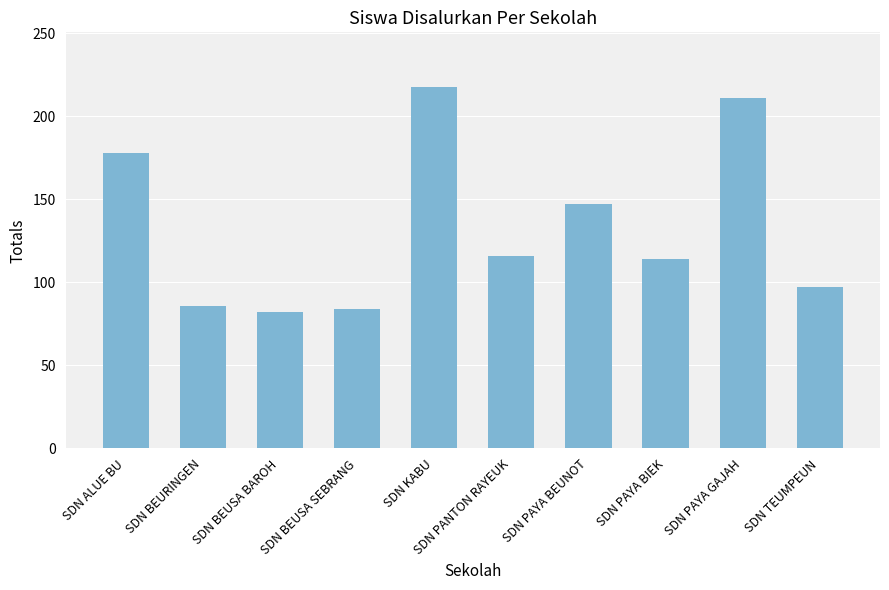

Reading right to left, list all the values displayed in this chart.

SDN TEUMPEUN=97	SDN PAYA GAJAH=211	SDN PAYA BIEK=114	SDN PAYA BEUNOT=147	SDN PANTON RAYEUK=116	SDN KABU=218	SDN BEUSA SEBRANG=84	SDN BEUSA BAROH=82	SDN BEURINGEN=86	SDN ALUE BU=178